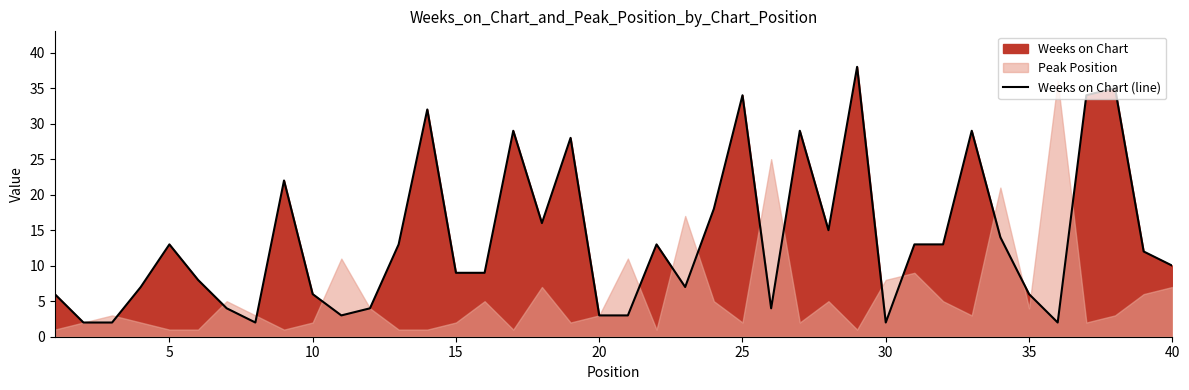

Is it true that Weeks on Chart (line) equals 2 at 30?

True